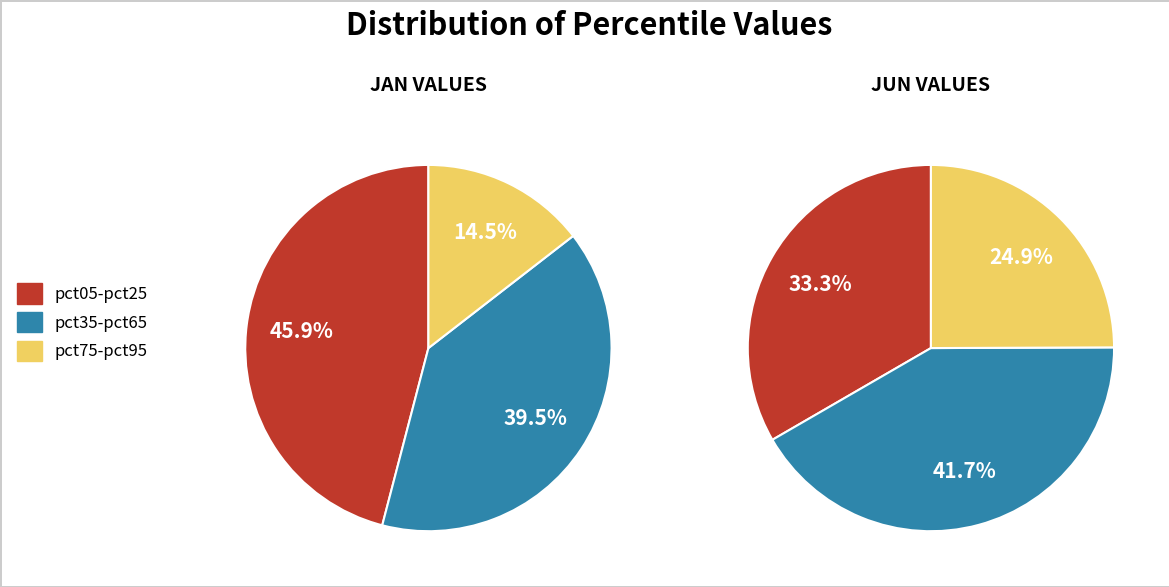

Rank the series by their average value, from lowest to highest.

jan_values, jun_values